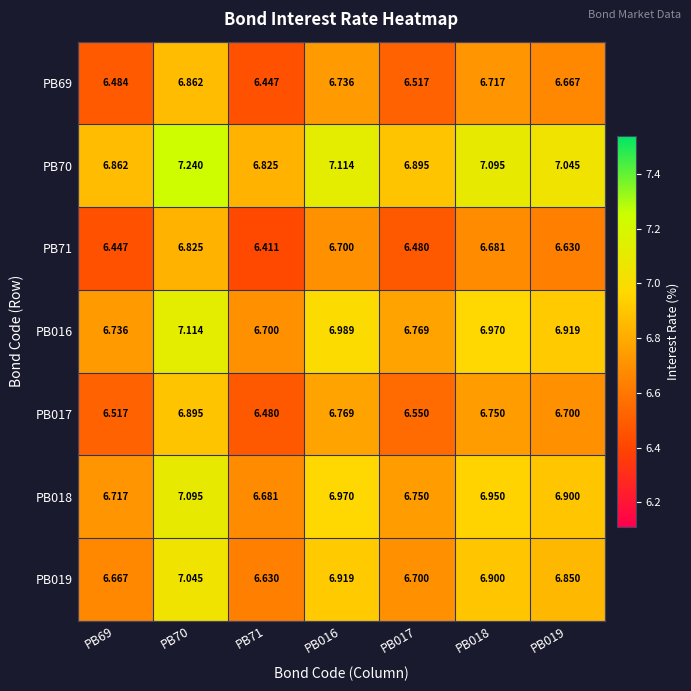

How many data points does each series have?

7